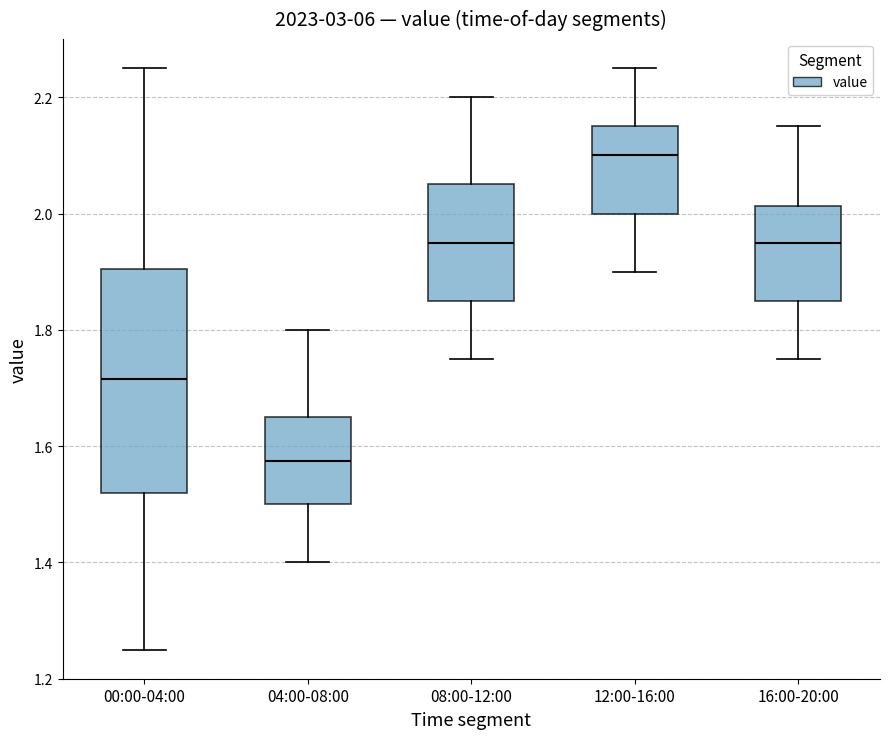

Which box's median line is the highest?

12:00-16:00